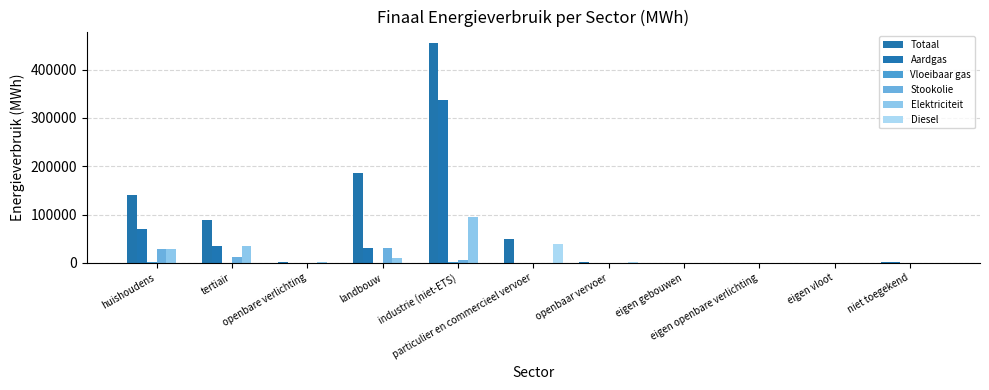

At which category is the sum across all series the highest?

industrie (niet-ETS)